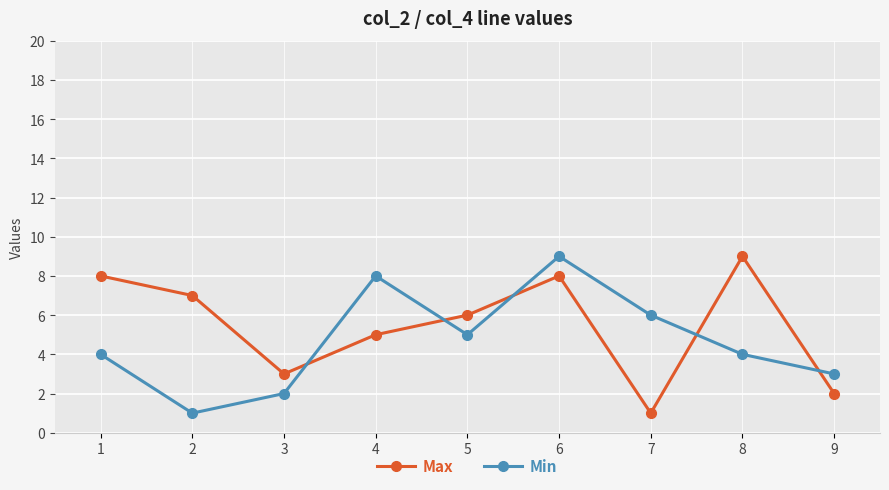

Count the number of categories in the chart.

9